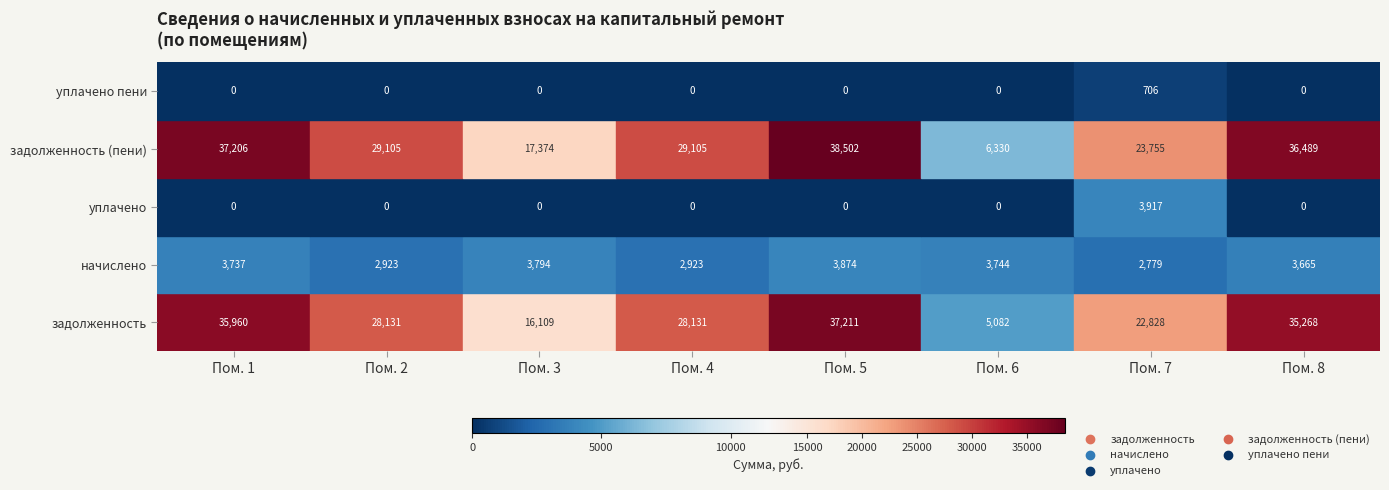

True or false: начислено has a value of 4944.5 at 7.

False